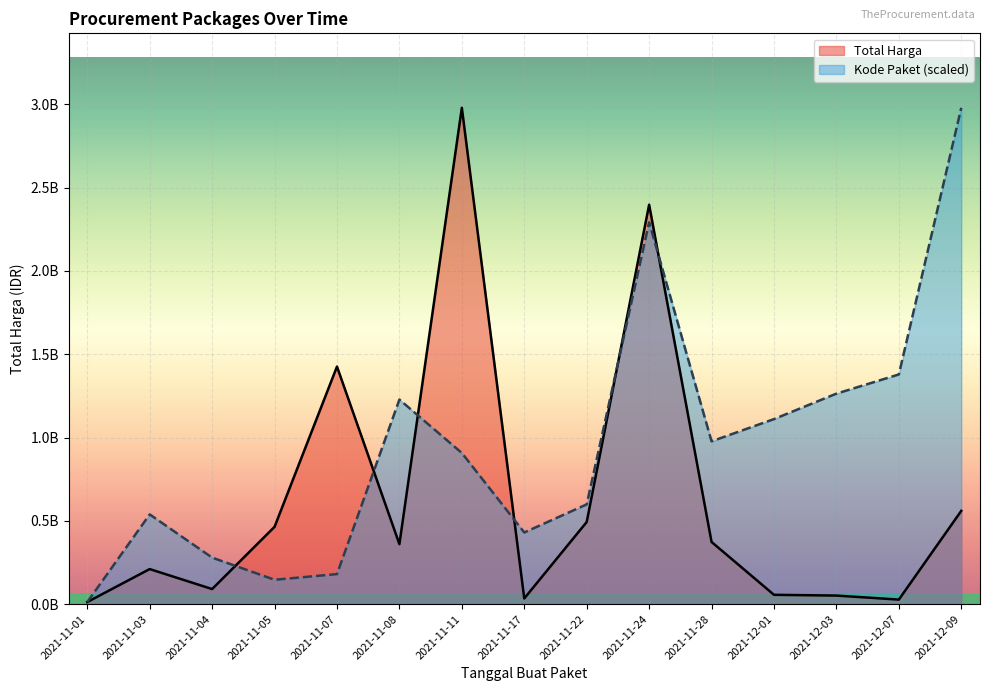

Reading left to right, extract all data points from this chart.

Total Harga: 12787500.0	210661270.0	90672075.0	464002100.0	1425867900.0	360186000.0	2978934240.0	34292000.0	493000000.0	2397274900.0	373404000.0	56152800.0	51601000.0	27412000.0	559971000.0
Kode Paket: 12218551.1	538635353.2	279396103.9	146450973.7	180467677.3	1227862470.8	907401737.0	430298964.1	598869913.5	2291648788.5	977280263.5	1110729583.2	1263509744.9	1378647329.2	2978934240.0